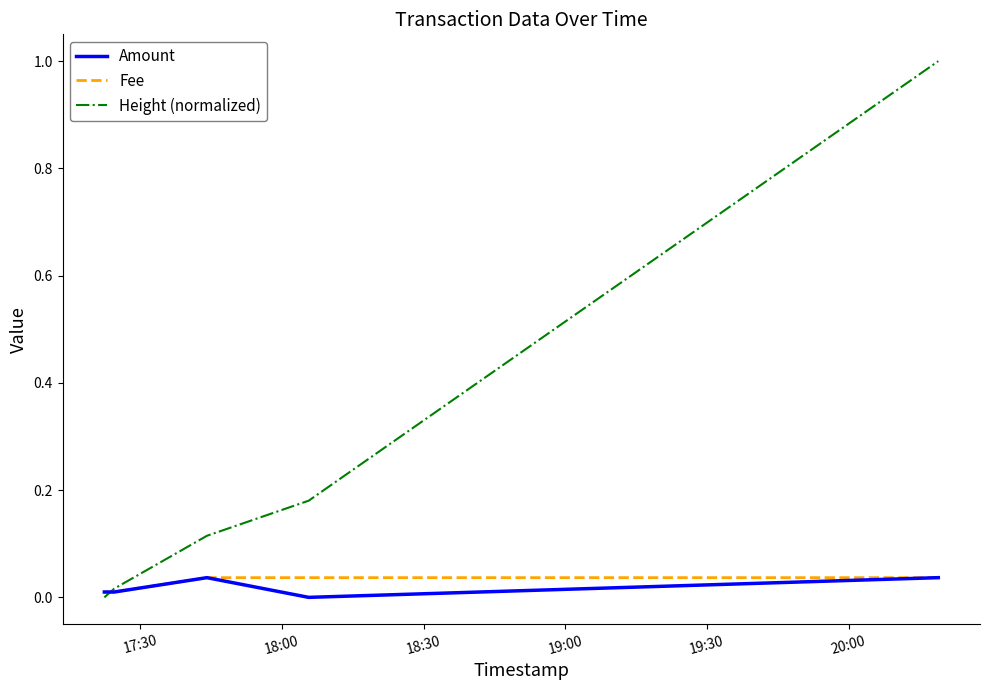

Which series has the largest total across all categories?

Height (normalized)